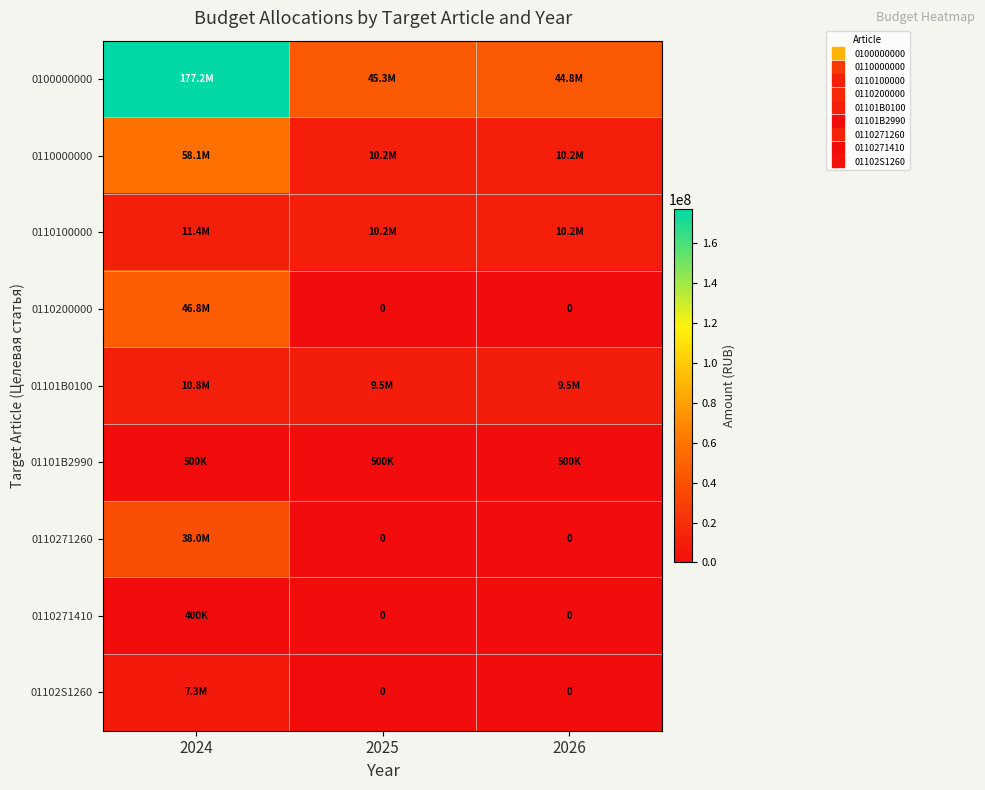

Which series has the largest total across all categories?

0100000000